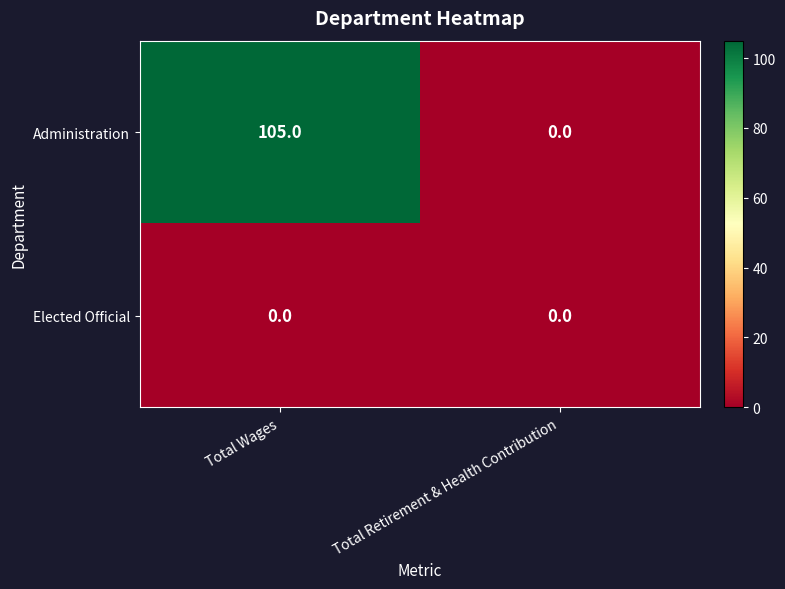

Reading left to right, extract all data points from this chart.

Administration: Total Wages=105	Total Retirement & Health Contribution=0
Elected Official: Total Wages=0	Total Retirement & Health Contribution=0